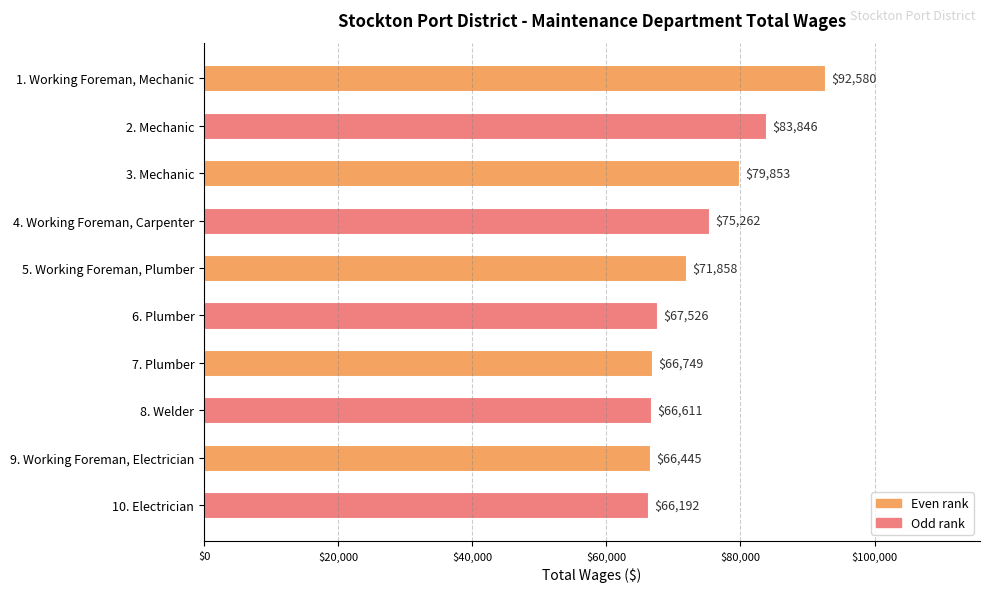

What is the average value?

73692